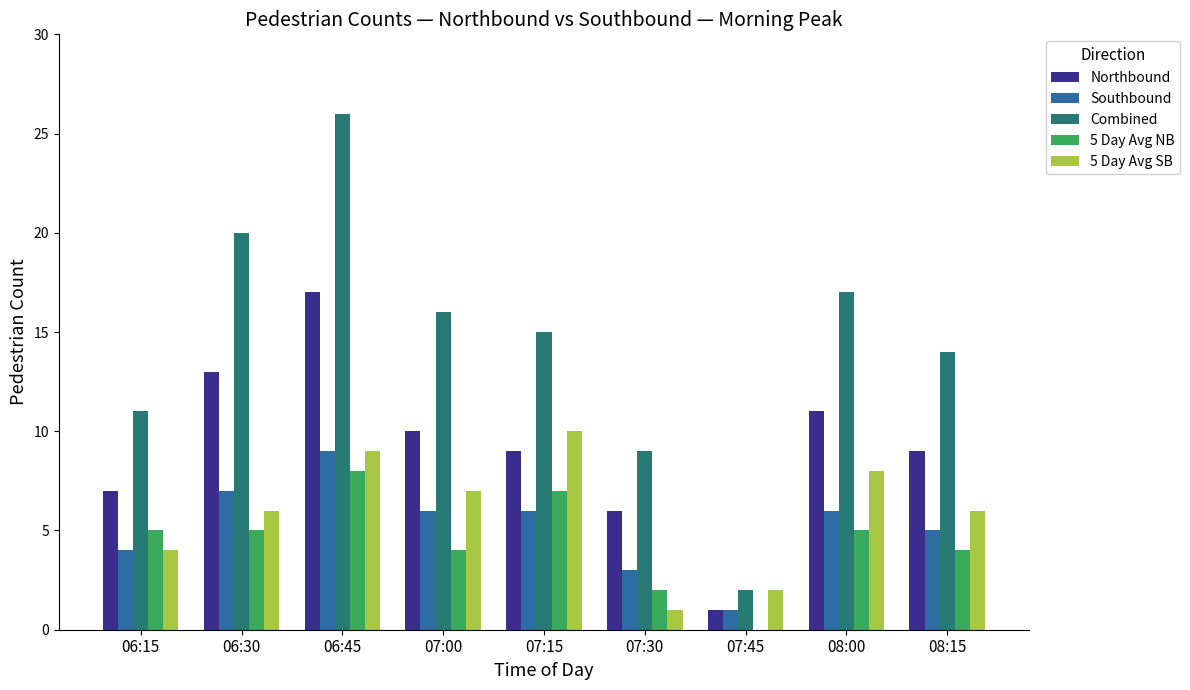

True or false: Combined has a value of 26 at 07:15.

False